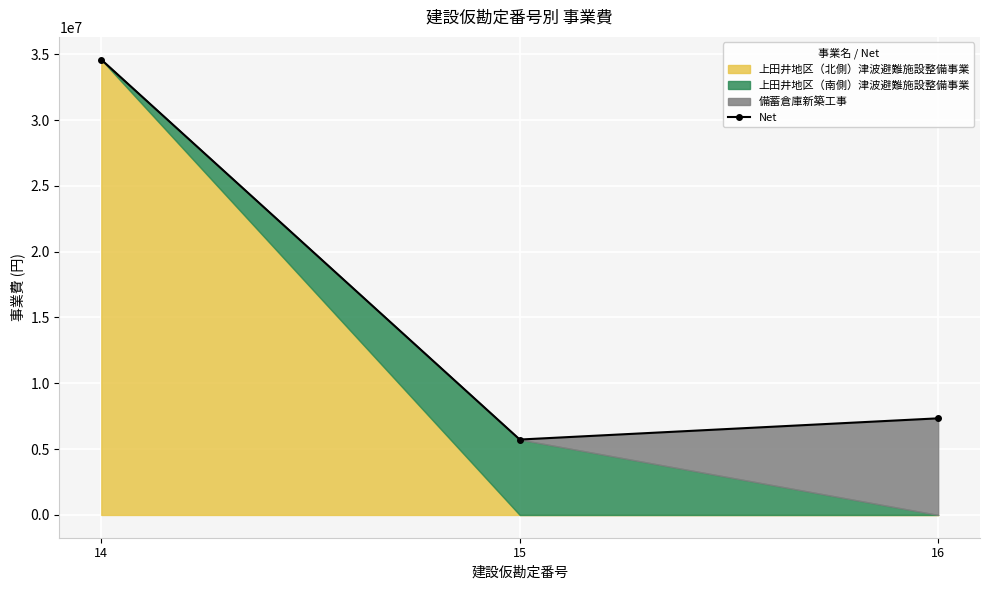

Which label corresponds to the smallest value in the chart?

15